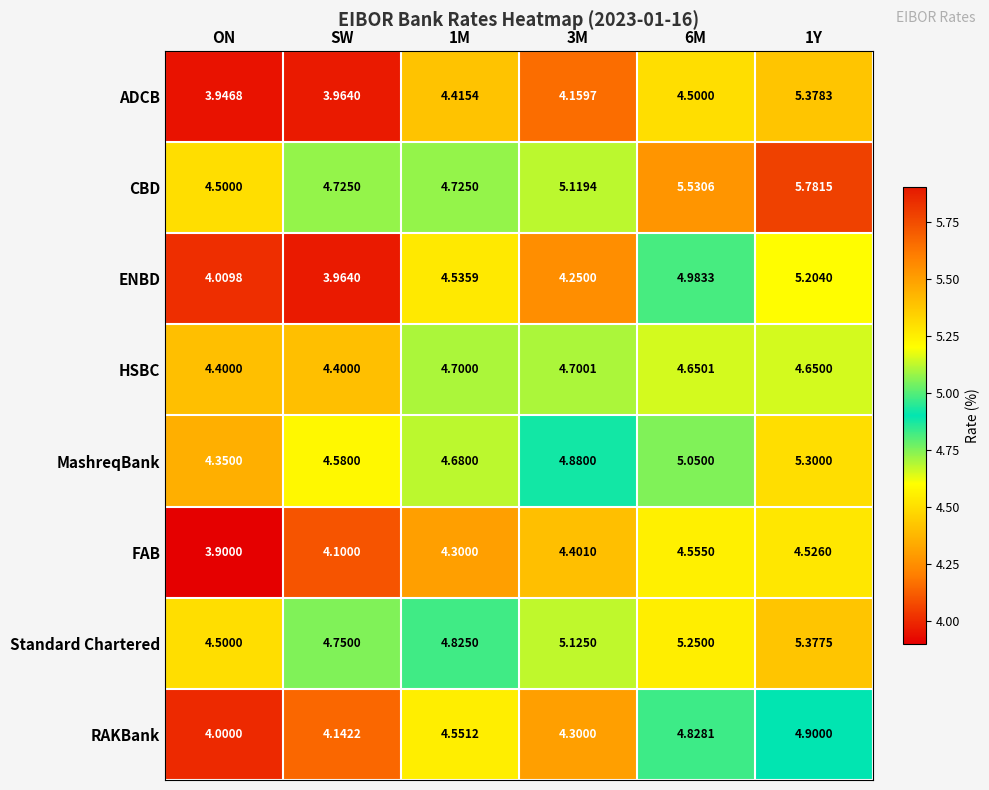

At which label does FAB reach its minimum?

ON